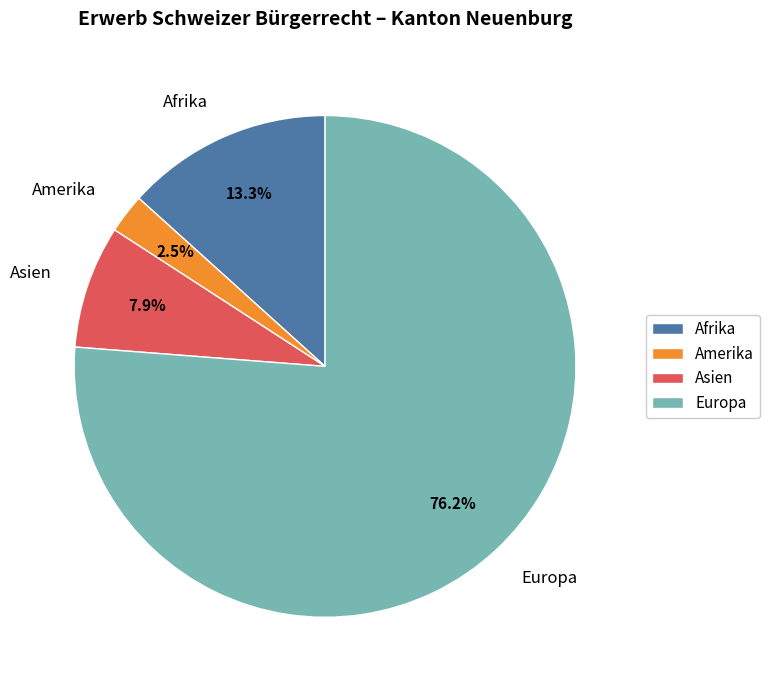

To the nearest percent, what is the difference between the largest and smallest slice percentages?

74%